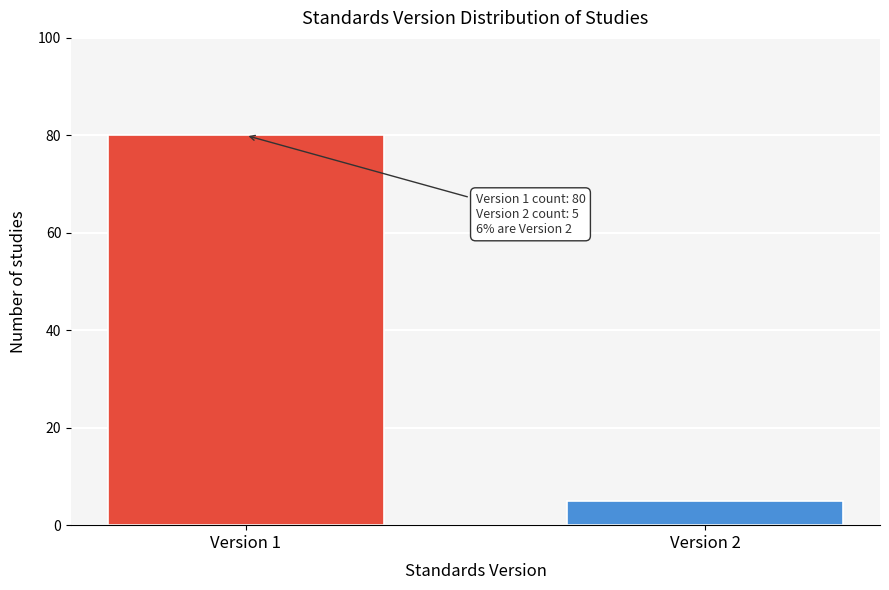

Reading left to right, extract all data points from this chart.

80	5